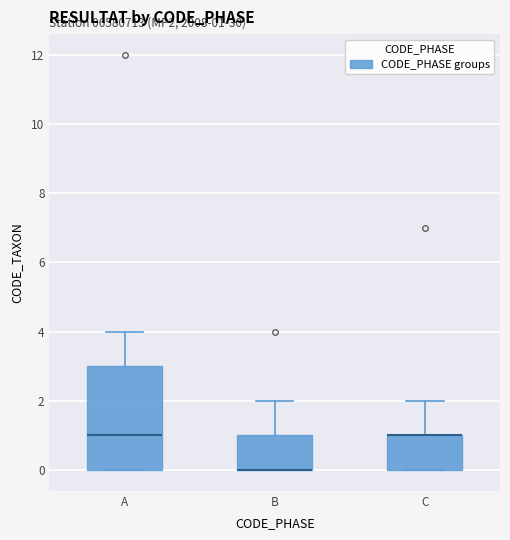

Which box is the tallest, from its lower edge to its upper edge?

A